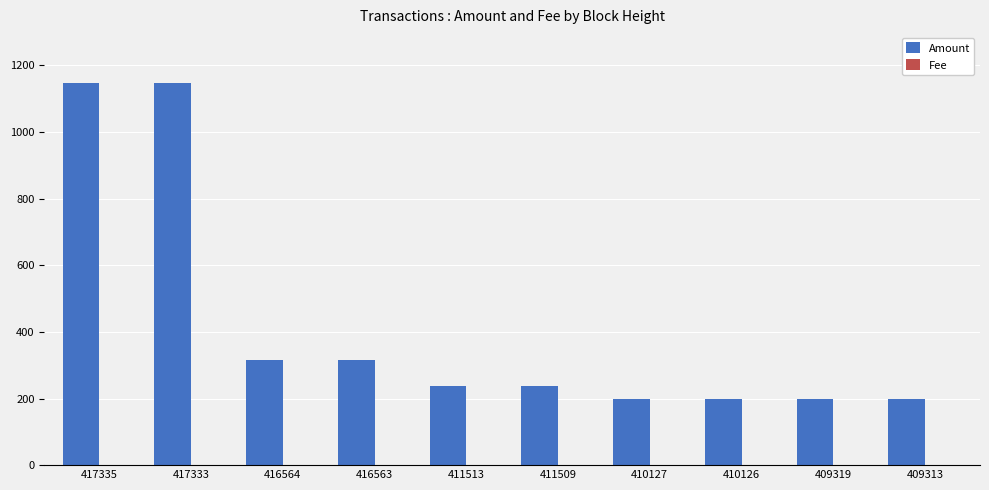

Which series has the largest total across all categories?

Amount